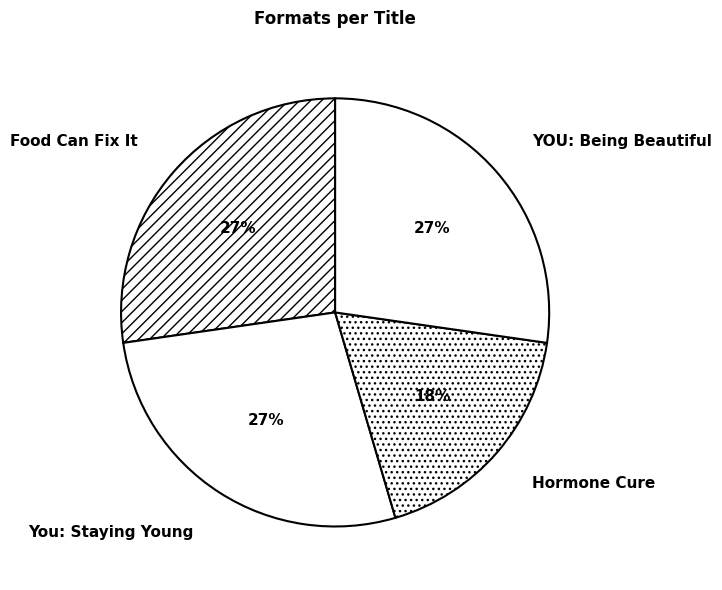

Which slice is the smallest?

Hormone Cure